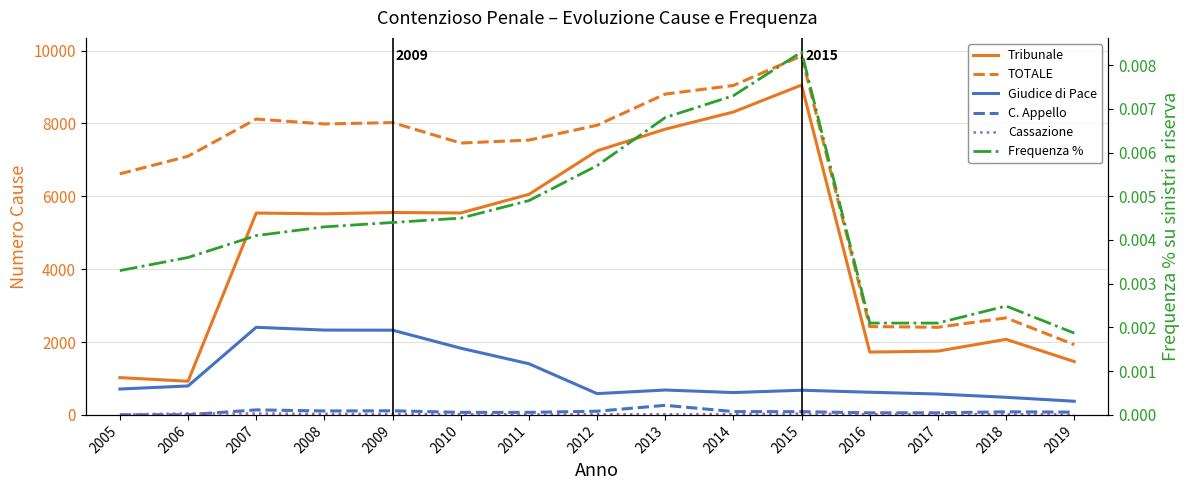

What are all the series names shown in the legend?

Tribunale, TOTALE, Giudice di Pace, C. Appello, Cassazione, Frequenza %